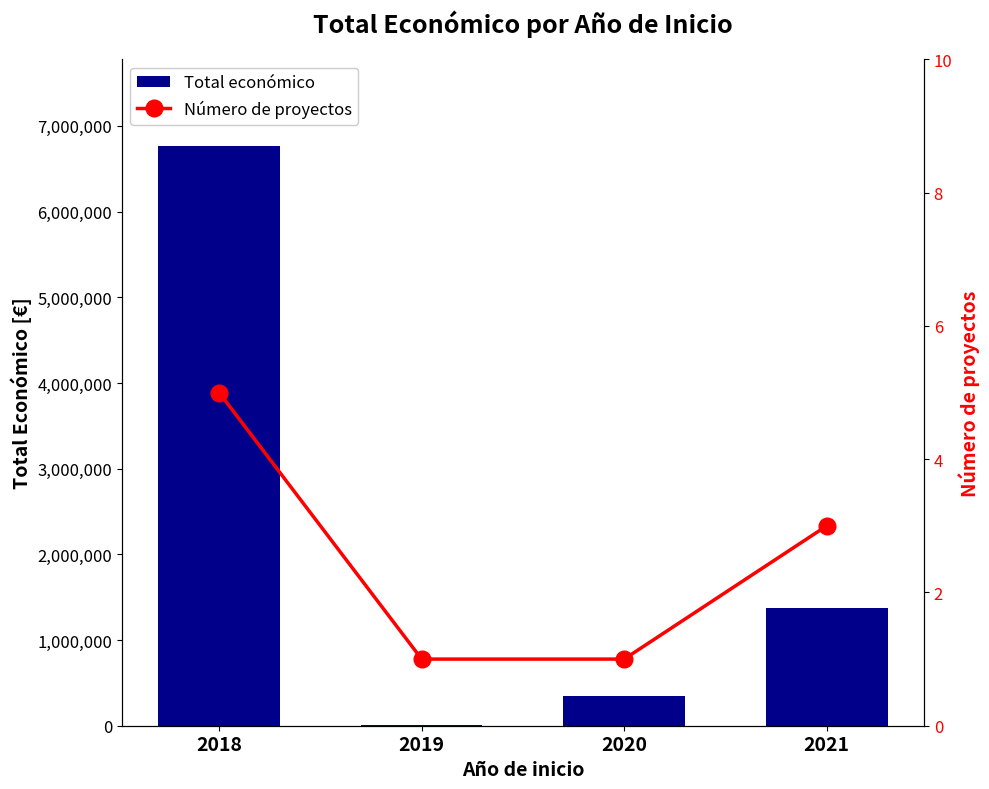

Which series has the largest total across all categories?

Total económico